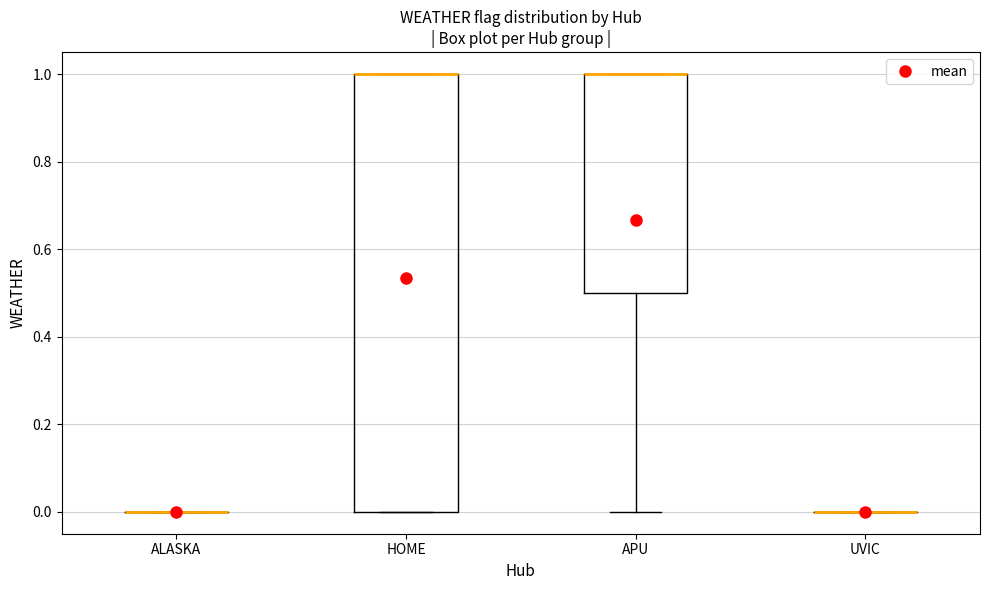

Reading left to right, transcribe this box plot: for each box, give where its median line is, the range the box spans, and where its two whiskers end, as read against the y-axis. The values are not printed on the chart, so give them approximately, as read against the axis.

ALASKA: box collapsed to a line at 0.0, whiskers 0.0 to 0.0
HOME: median 1.0 (drawn on the box's upper edge), box 0.0 to 1.0, whiskers 0.0 to 1.0
APU: median 1.0 (drawn on the box's upper edge), box 0.5 to 1.0, whiskers 0.0 to 1.0
UVIC: box collapsed to a line at 0.0, whiskers 0.0 to 0.0